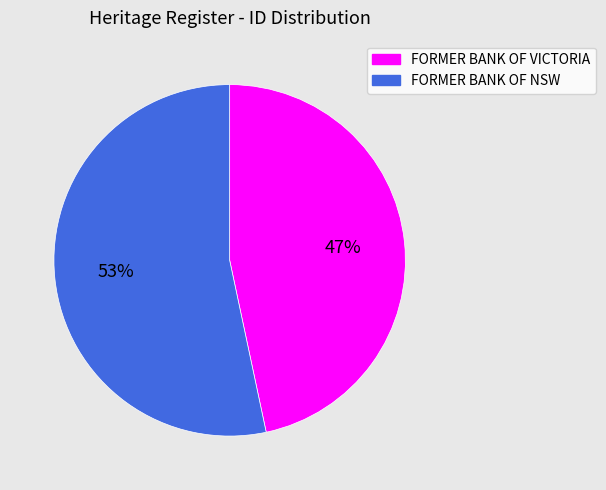

To the nearest percent, what percentage of the pie is FORMER BANK OF NSW?

53%